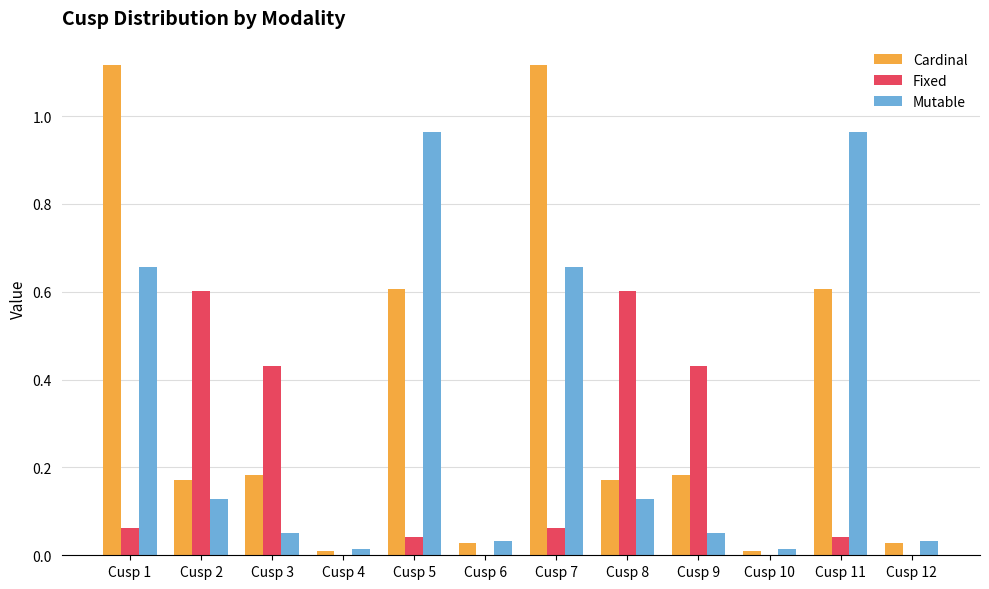

What is the total value across all series at Cusp 2?

0.9